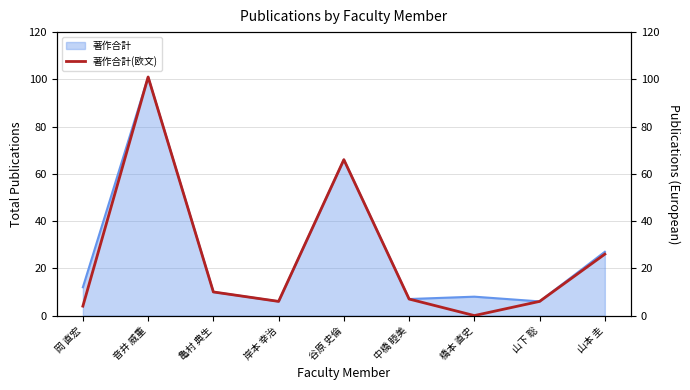

Reading right to left, transcribe all the data shown in this chart.

山本 圭=26	山下 聡=6	橋本 直史=0	中橋 睦美=7	谷原 史倫=66	岸本 幸治=6	亀村 典生=10	音井 威重=101	岡 直宏=4